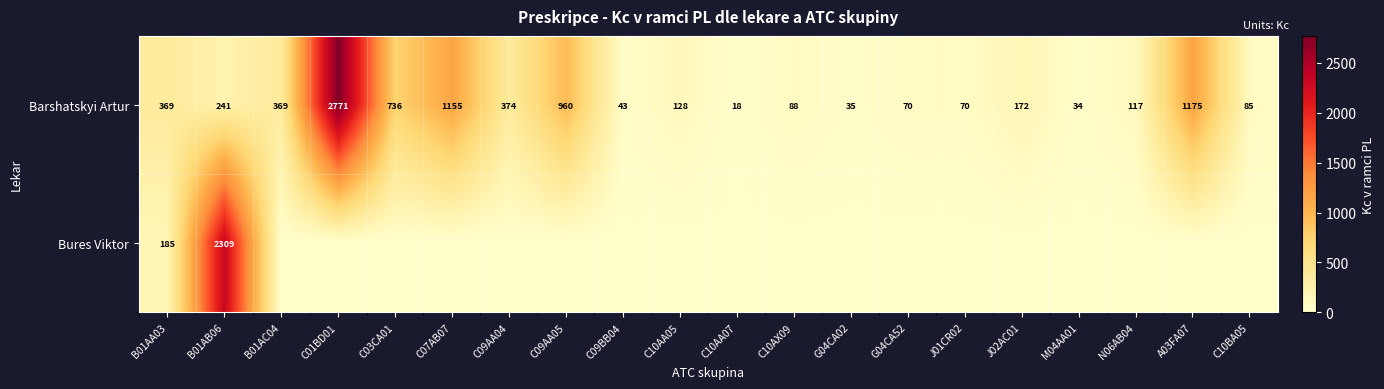

At which label does Barshatskyi Artur first exceed 172?

B01AA03